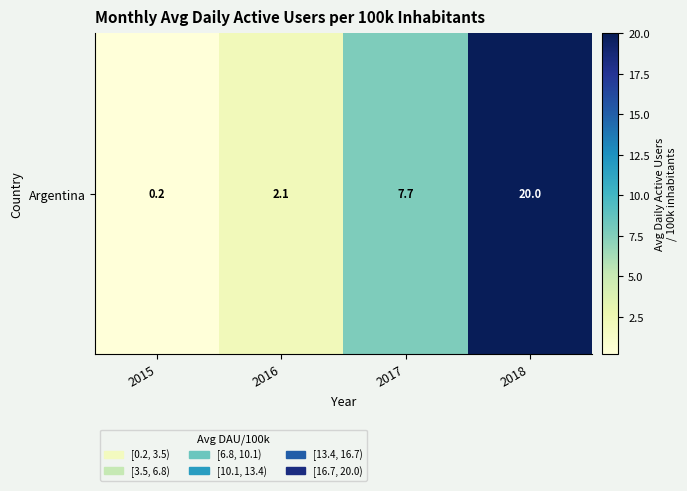

What is the ratio of the value at 2015 to the value at 2016?

0.1